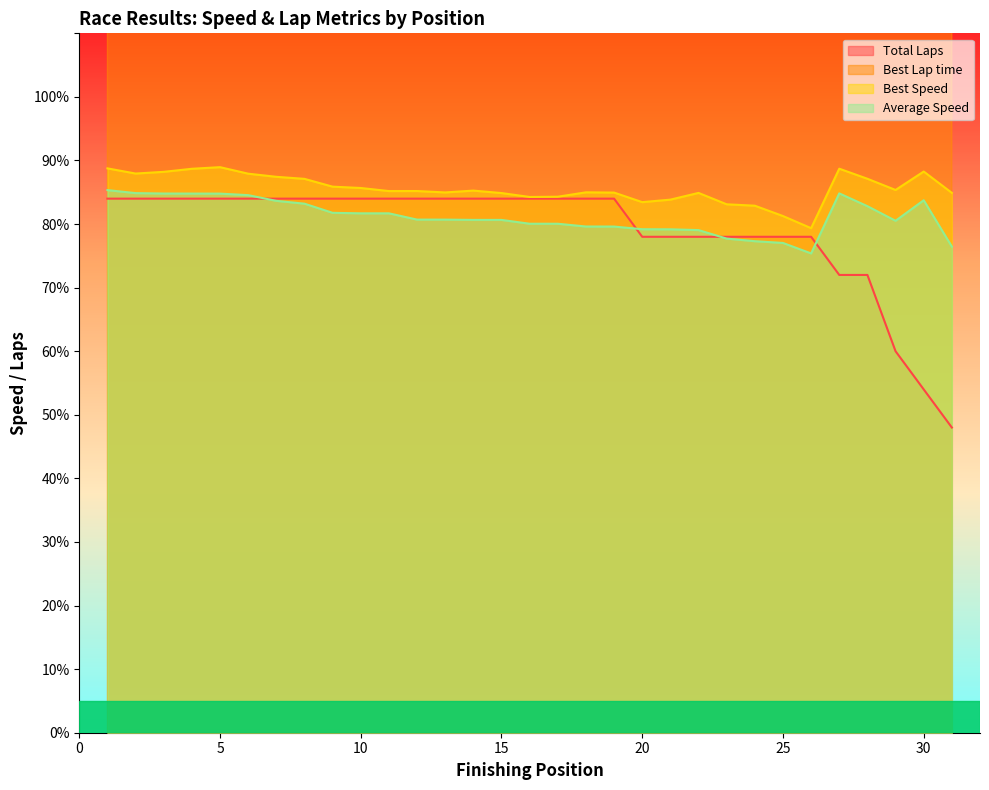

At how many categories does at least one series exceed 48?

31